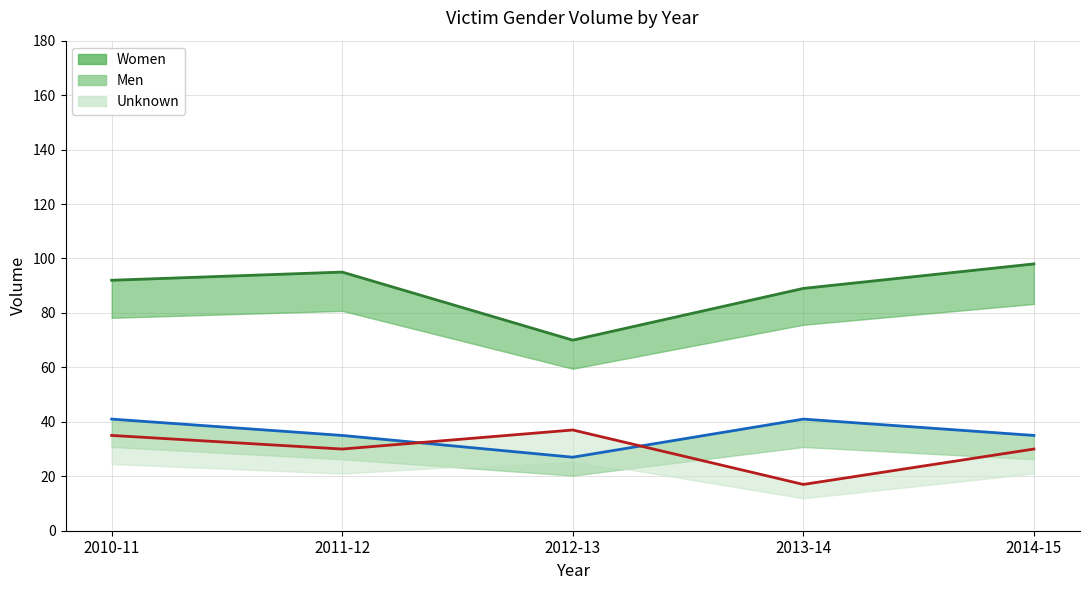

Which series has the widest spread of values?

Women